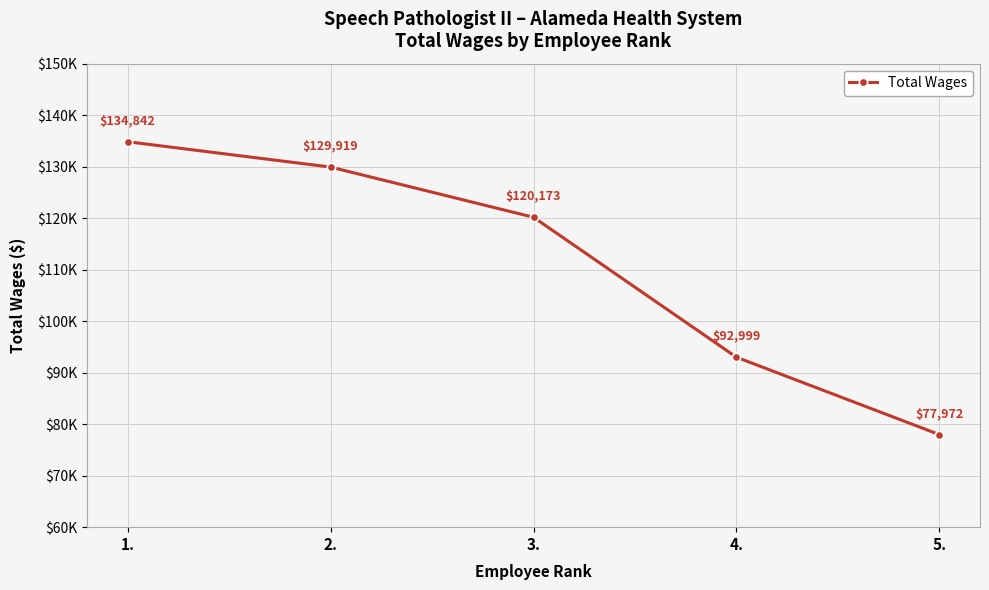

At which label is the value closest to 106407?

4.